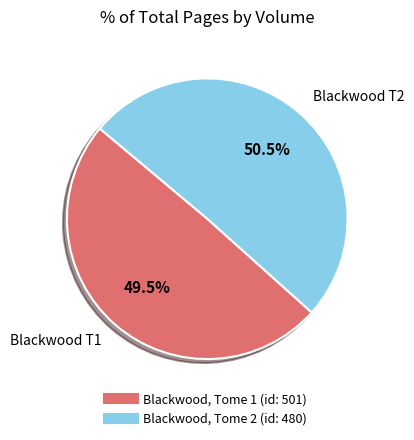

To the nearest percent, what is the difference between the Blackwood, Tome 2 (id: 480) and Blackwood, Tome 1 (id: 501) slice percentages?

1%